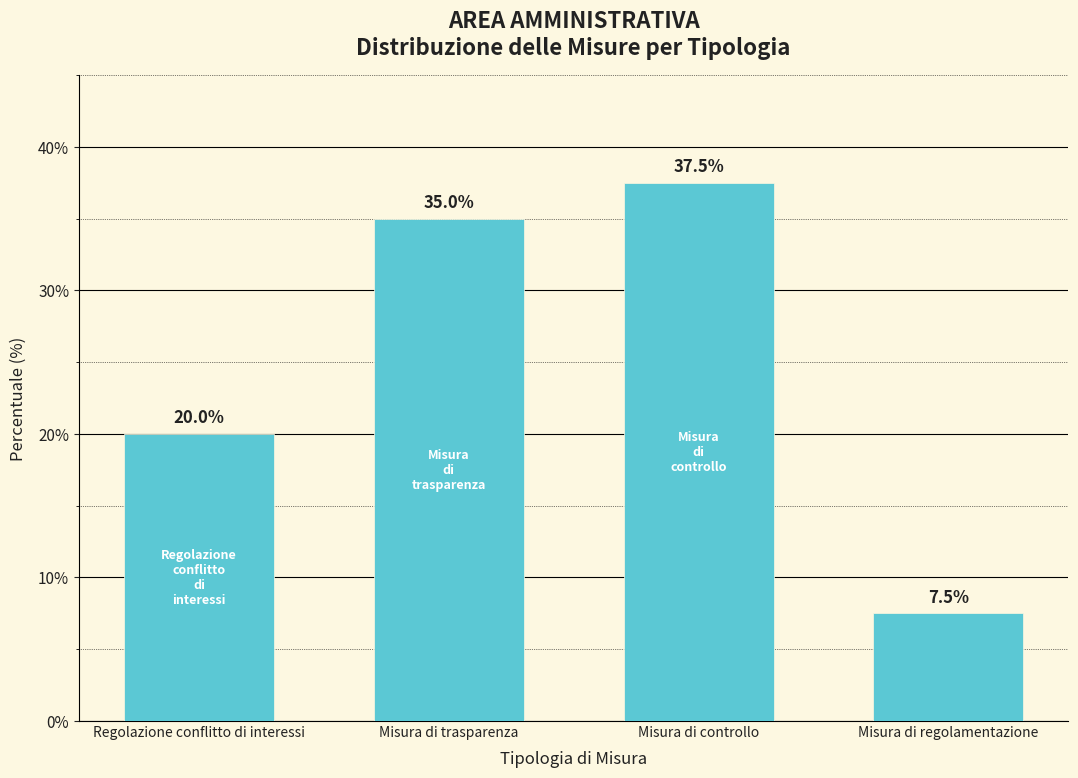

Reading left to right, what are all the values shown in this chart?

Regolazione conflitto di interessi=20.0	Misura di trasparenza=35.0	Misura di controllo=37.5	Misura di regolamentazione=7.5